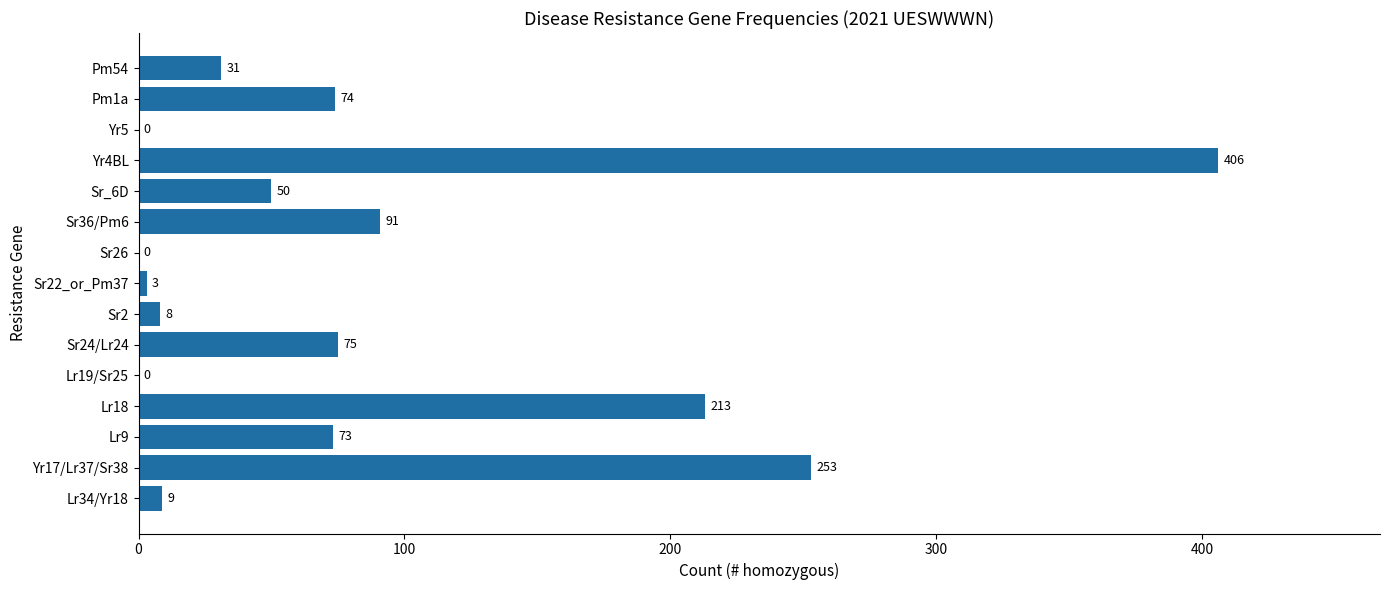

Reading bottom to top, transcribe all the data shown in this chart.

Lr34/Yr18=9	Yr17/Lr37/Sr38=253	Lr9=73	Lr18=213	Lr19/Sr25=0	Sr24/Lr24=75	Sr2=8	Sr22_or_Pm37=3	Sr26=0	Sr36/Pm6=91	Sr_6D=50	Yr4BL=406	Yr5=0	Pm1a=74	Pm54=31